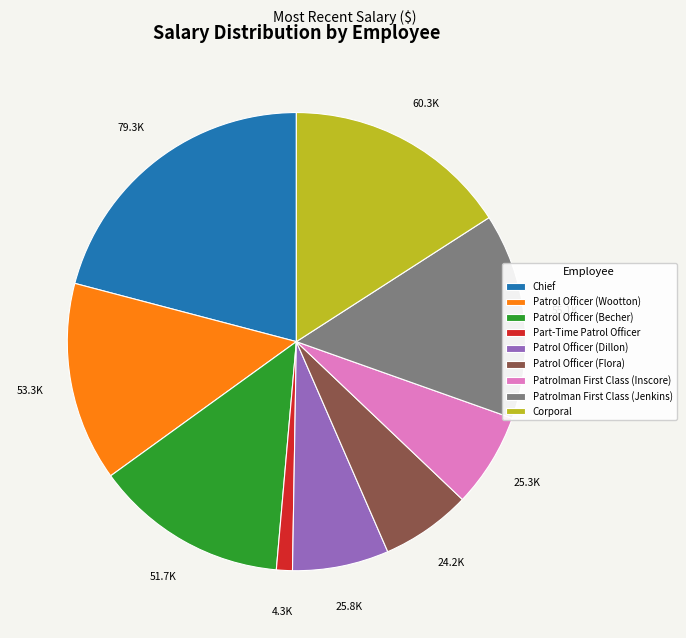

Is there a majority slice in this chart?

No